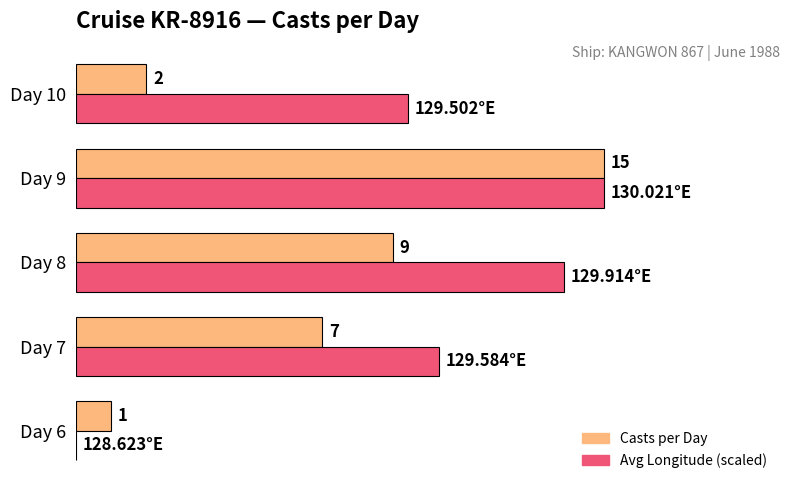

Which series has the largest total across all categories?

Avg Longitude (scaled)